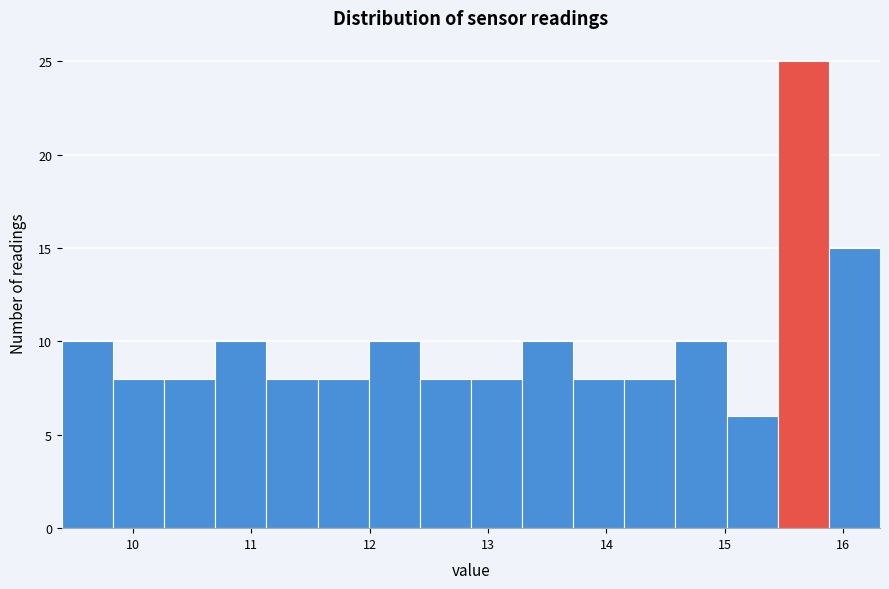

Reading left to right, transcribe this chart: for each bar, give the range it covers on the x-axis and its height. Neither the bar edges nor the heights are printed on the chart, so give them approximately, as read against the axes.

9.4 to 9.8: 10
9.8 to 10.3: 8
10.3 to 10.7: 8
10.7 to 11.1: 10
11.1 to 11.6: 8
11.6 to 12.0: 8
12.0 to 12.4: 10
12.4 to 12.9: 8
12.9 to 13.3: 8
13.3 to 13.7: 10
13.7 to 14.2: 8
14.2 to 14.6: 8
14.6 to 15.0: 10
15.0 to 15.4: 6
15.4 to 15.9: 25
15.9 to 16.3: 15